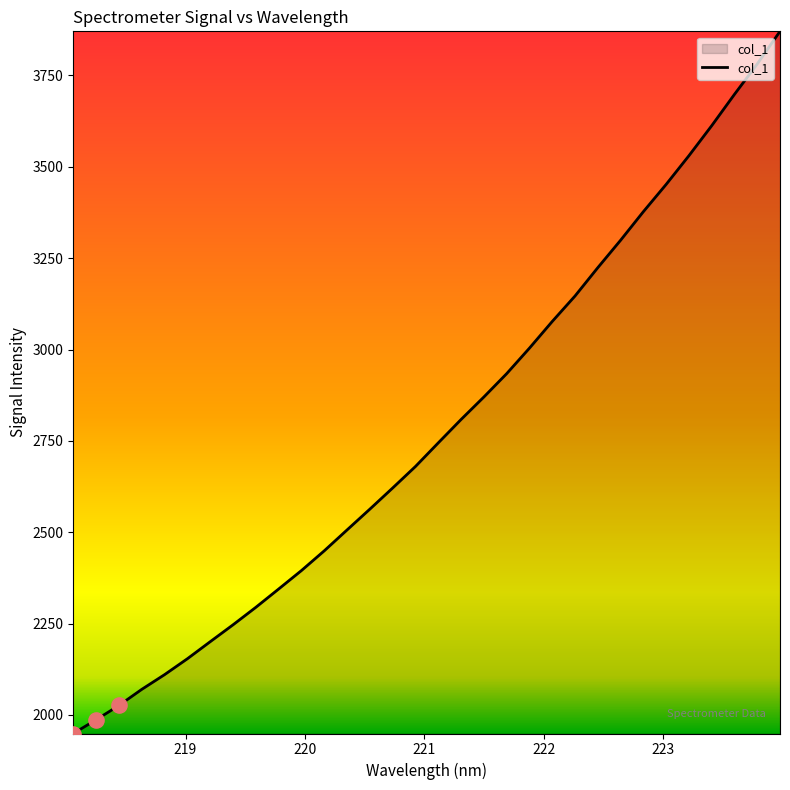

What is the minimum value shown in the chart?

1949.3